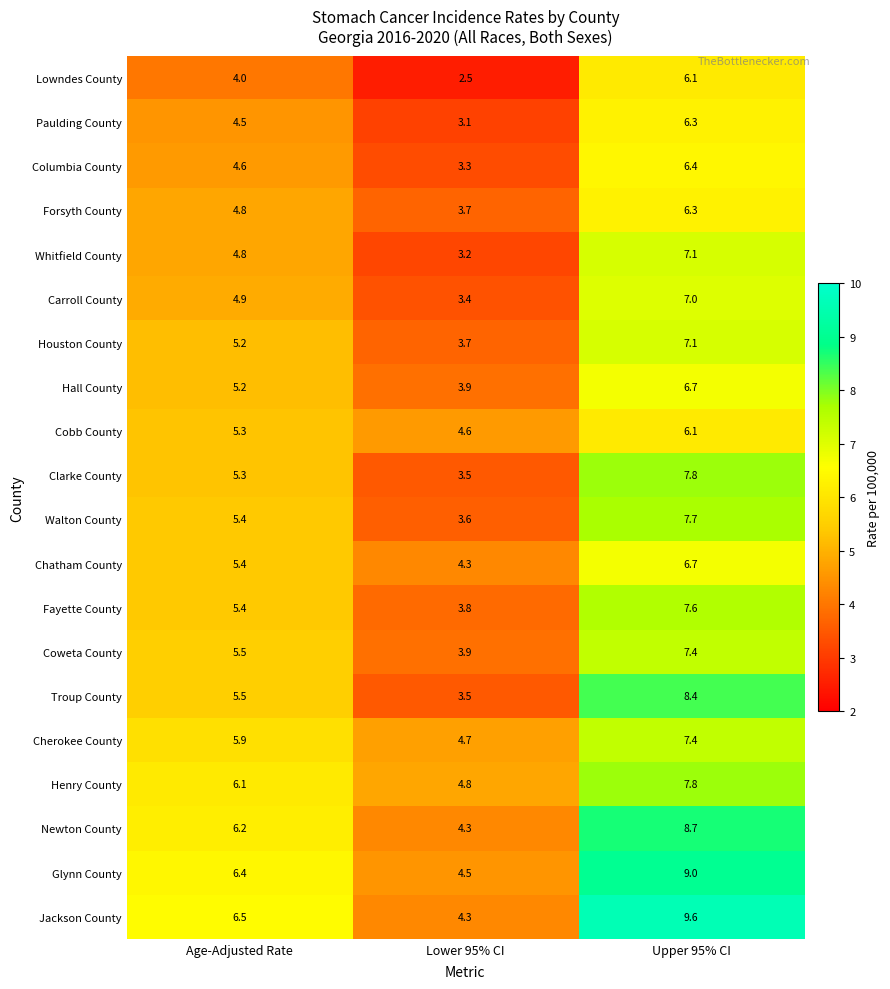

What is the sum of all Paulding County values?

13.9